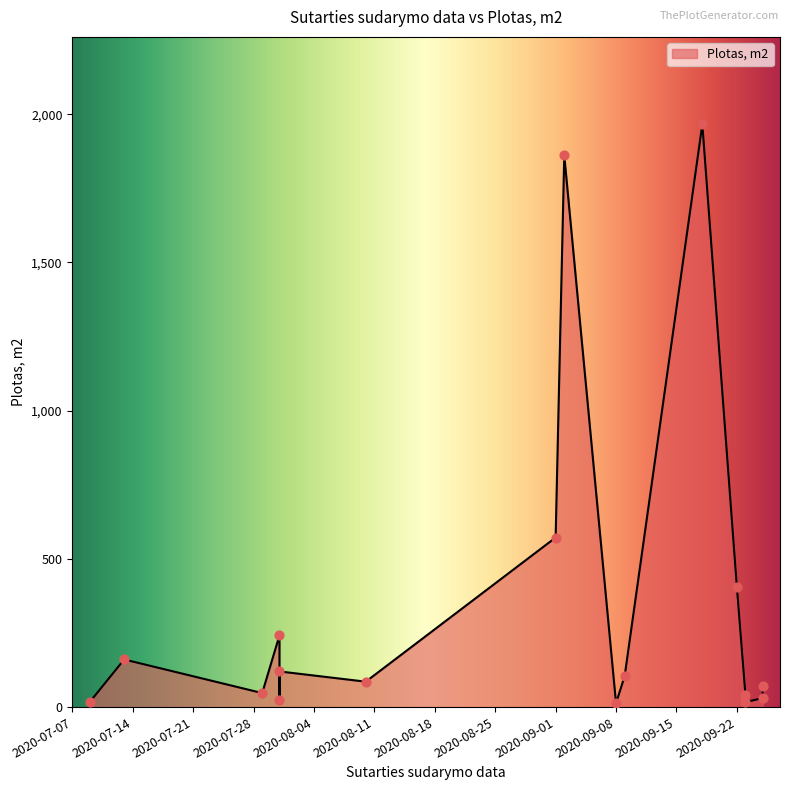

Approximately how many times larger is the value at 2020-09-25 compared to 2020-09-23?

4.2